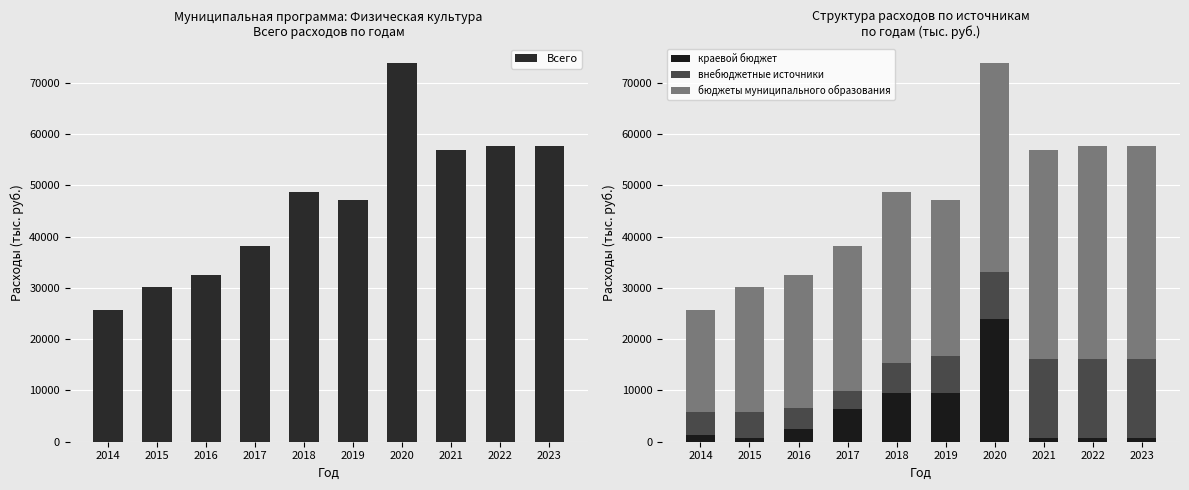

Which has a higher value, 2022 or 2015?

2022